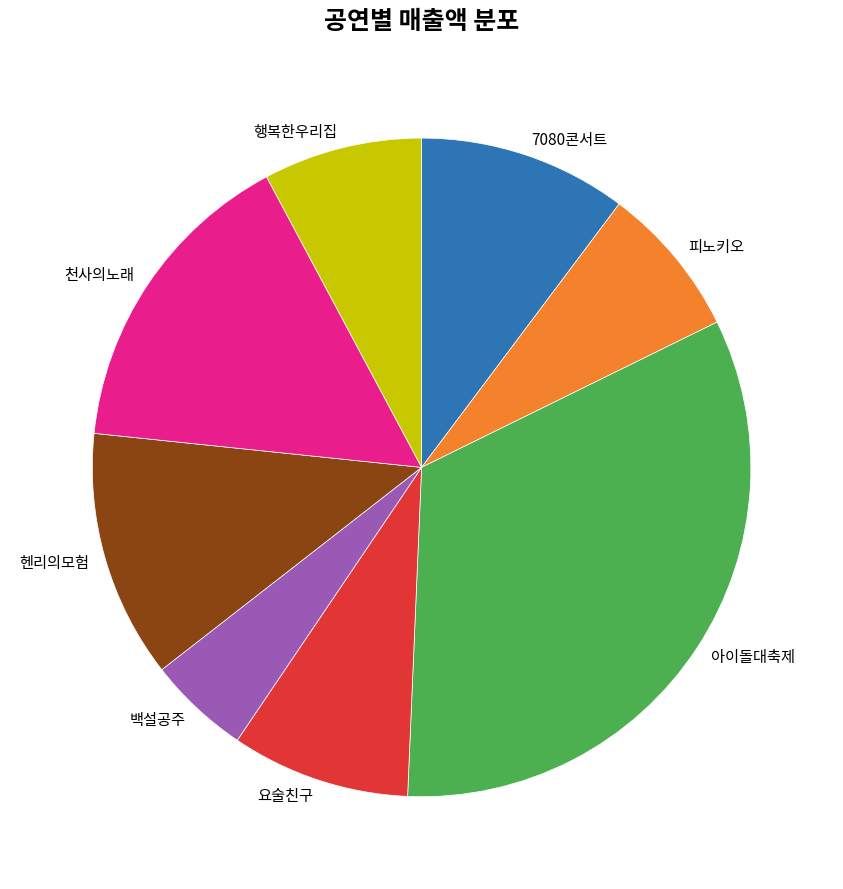

Is 백설공주 the majority of the pie?

No